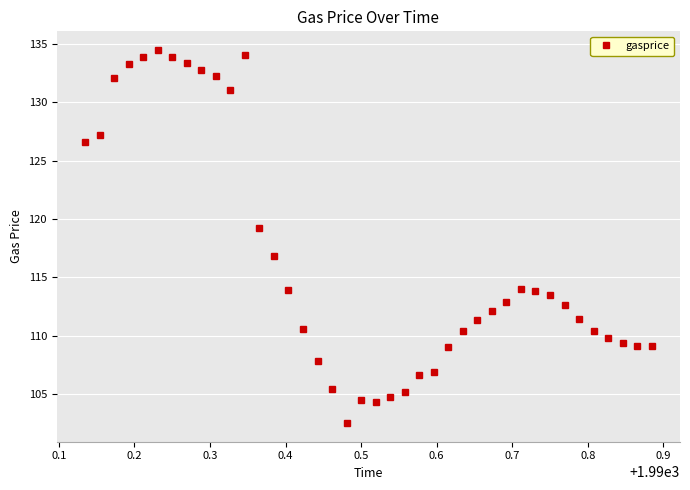

What is the value of the 36th point from the left?

110.4